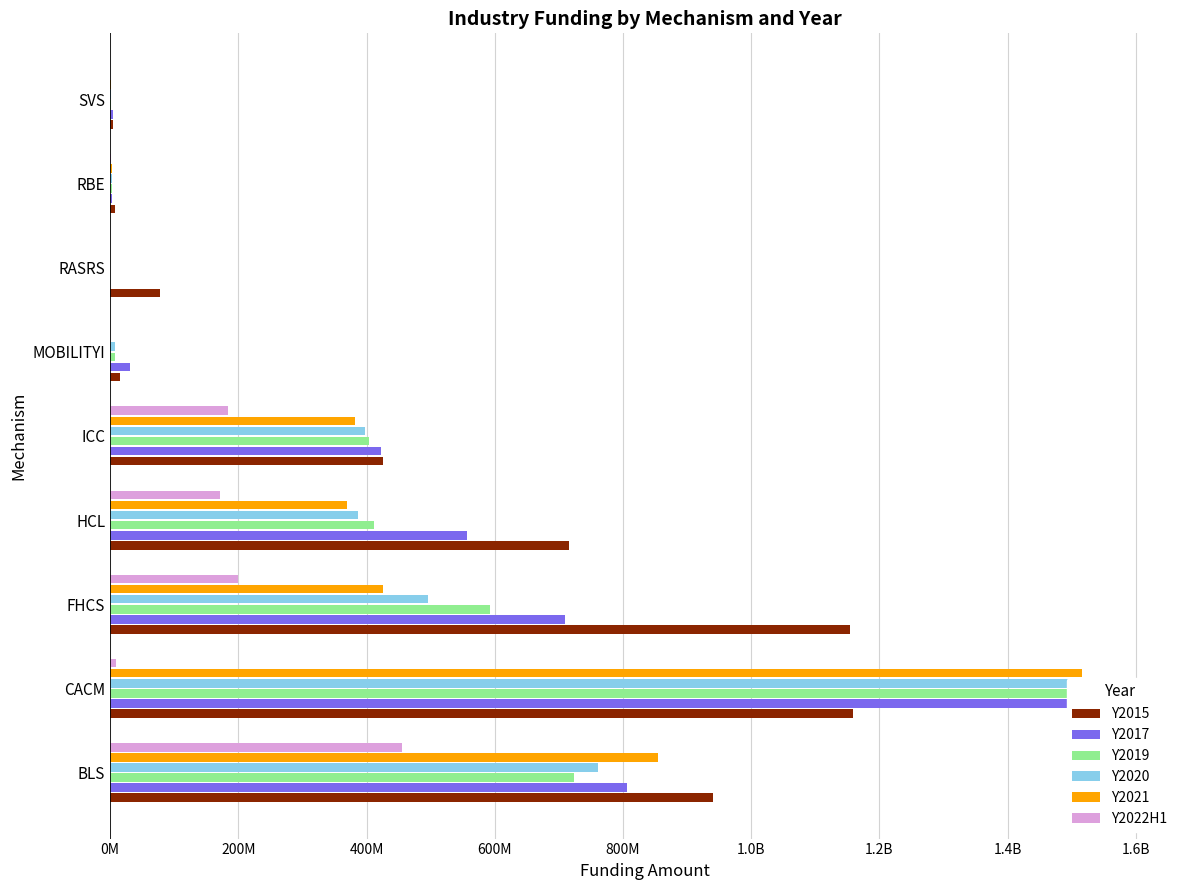

The value of Y2021 at HCL is 369304723. True or false?

True